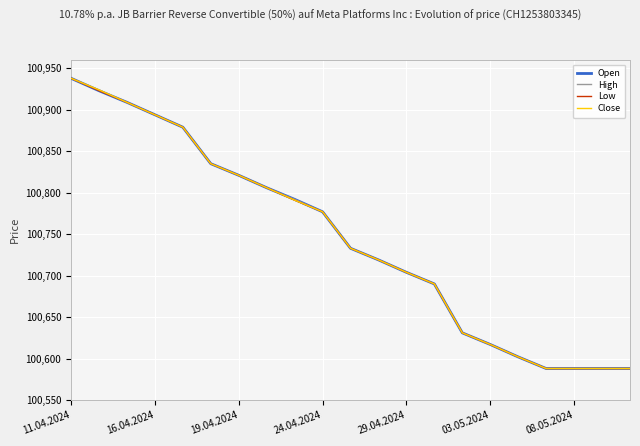

What is the highest value of the High series?

100938